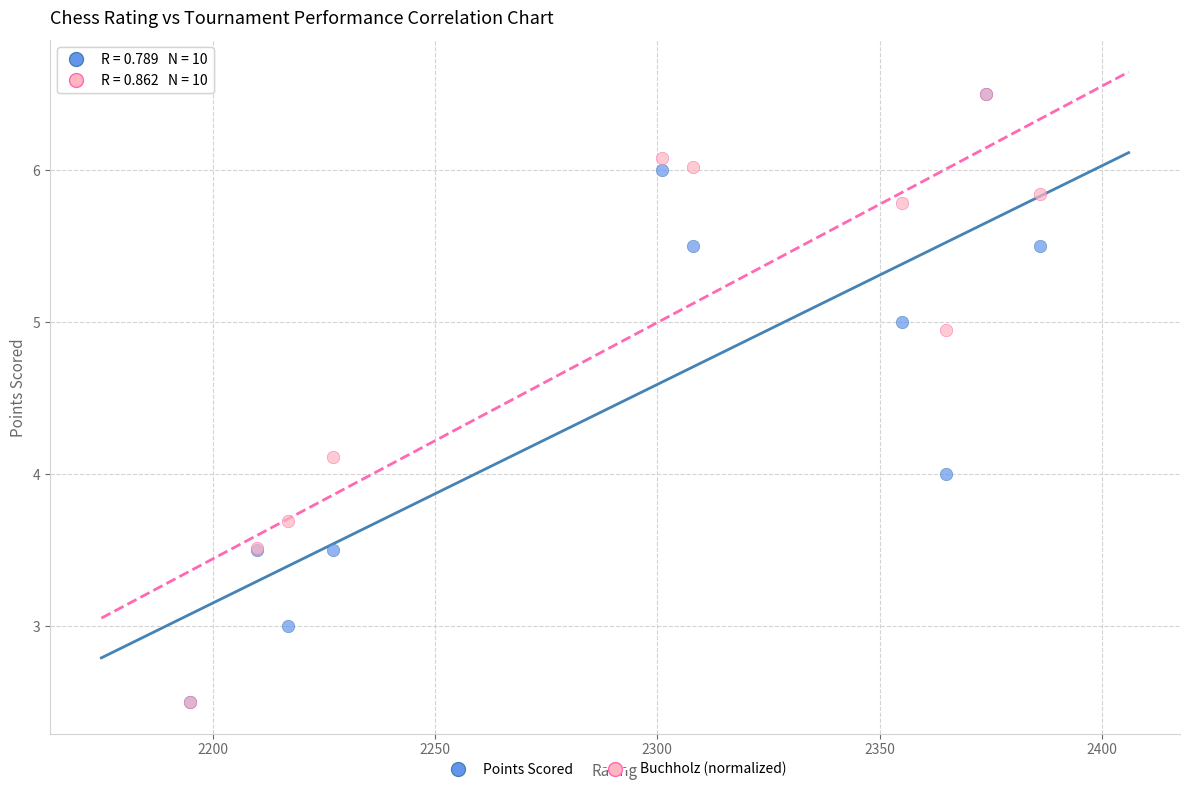

What are all the series names shown in the legend?

Points Scored, Buchholz (normalized)